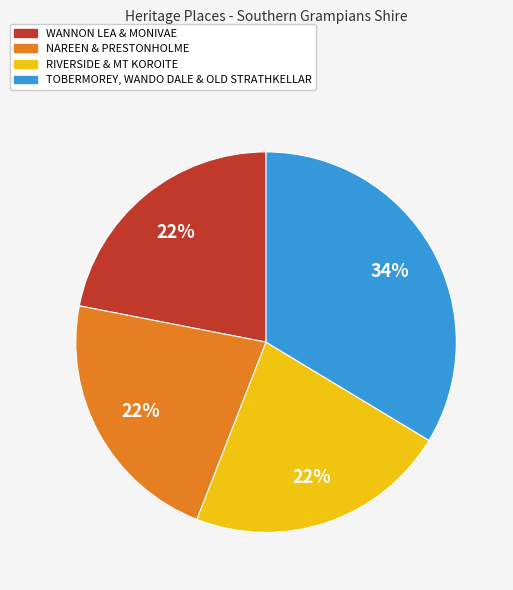

Is the sum of TOBERMOREY, WANDO DALE & OLD STRATHKELLAR and WANNON LEA & MONIVAE greater than half?

Yes